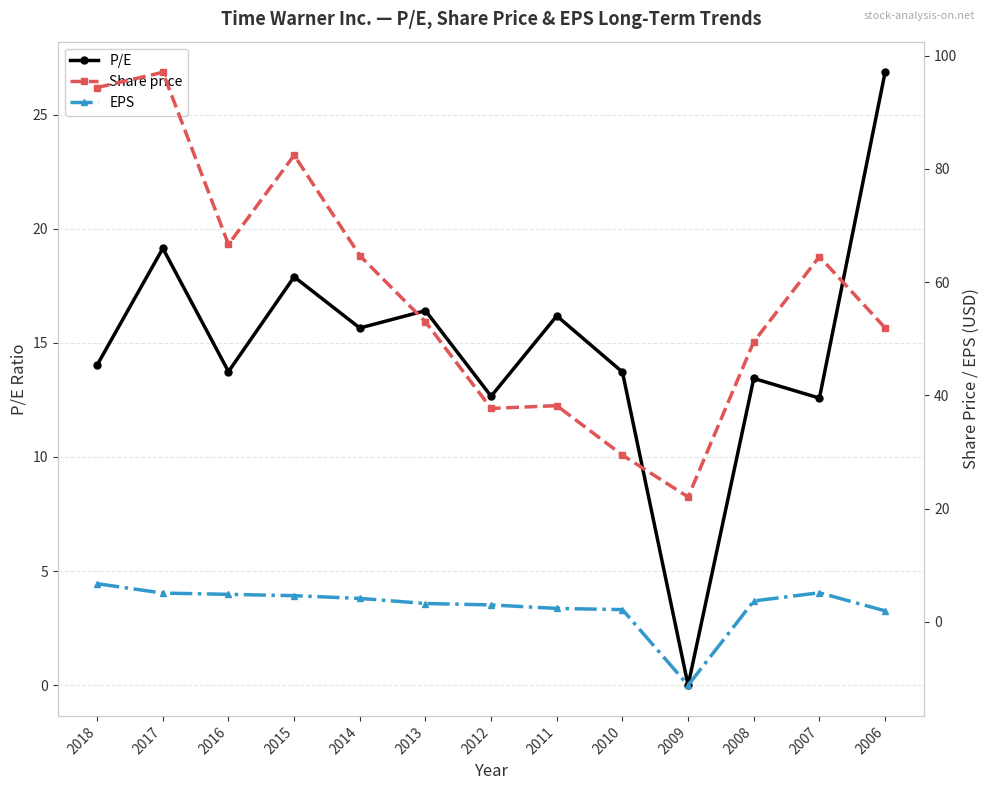

What is the spread (max minus min) of values at 2018?

87.6